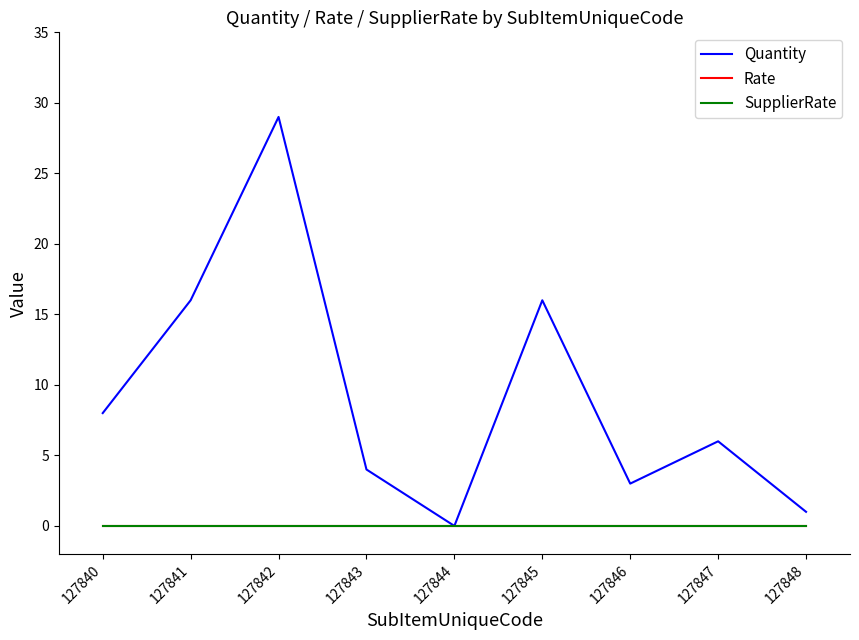

Which category has the lowest value in the Rate series?

127840